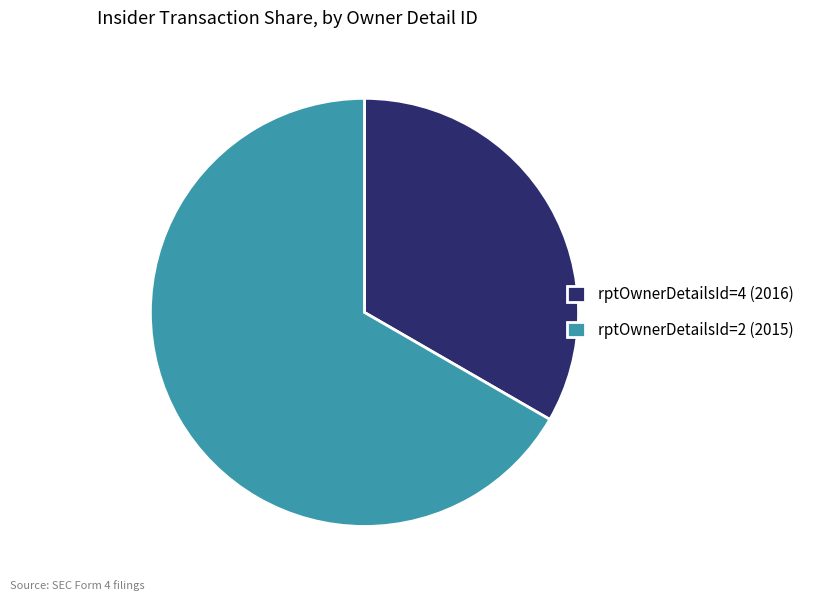

Which category accounts for the majority?

rptOwnerDetailsId=2 (2015)